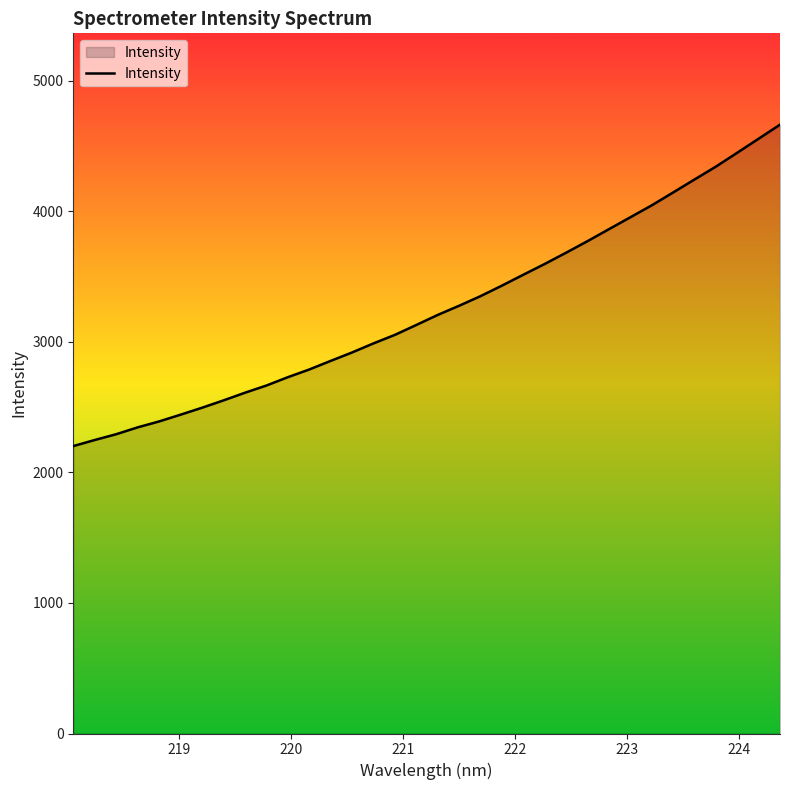

What is the smallest value displayed?

2201.0